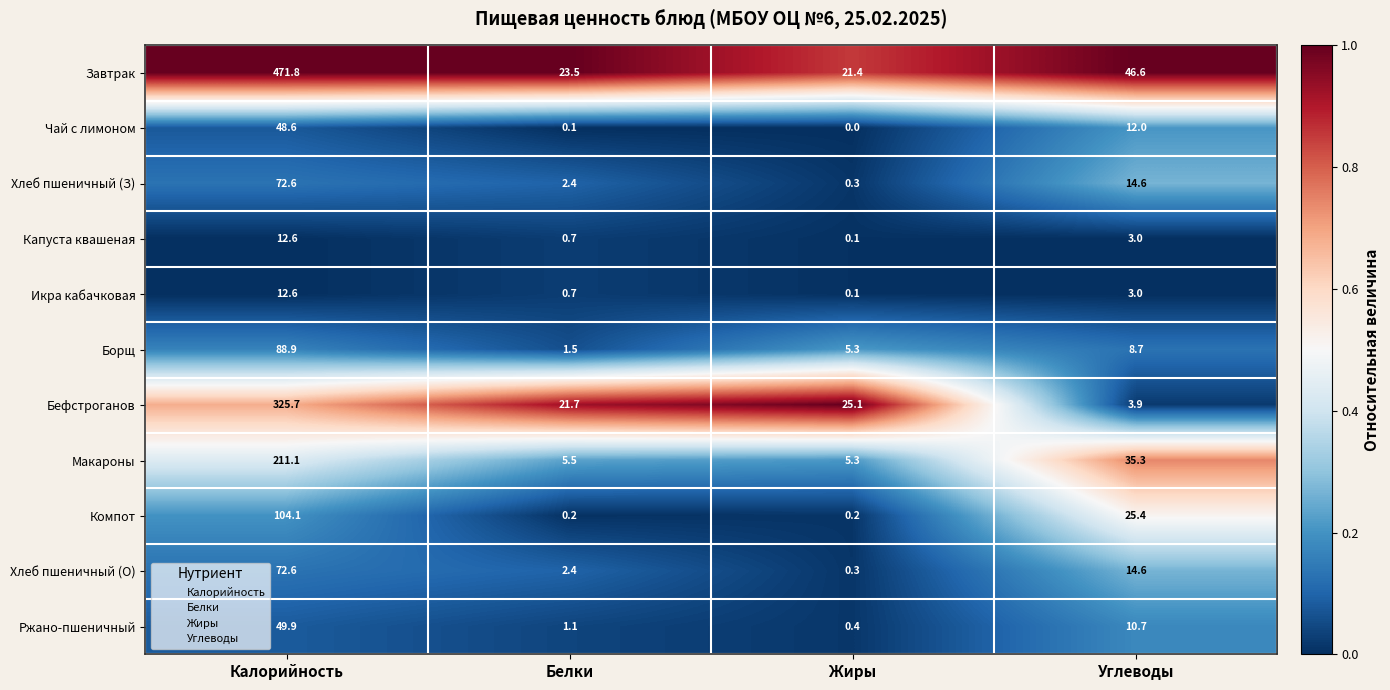

What is the average value of the Компот series?

32.5